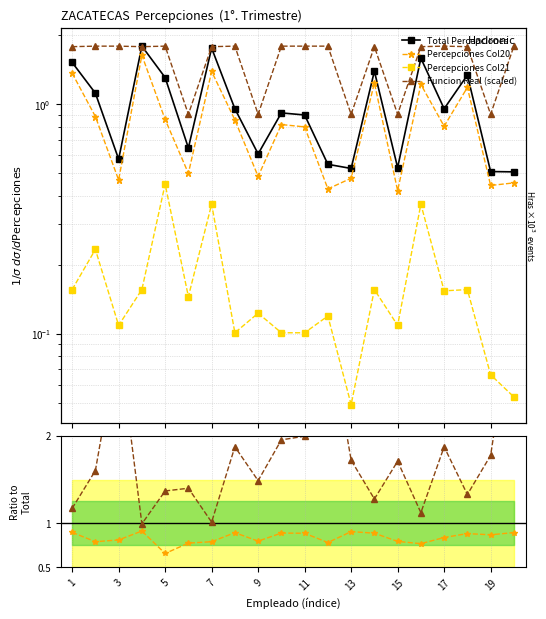

True or false: Funcion Real and Percepciones_20 cross at least once.

False